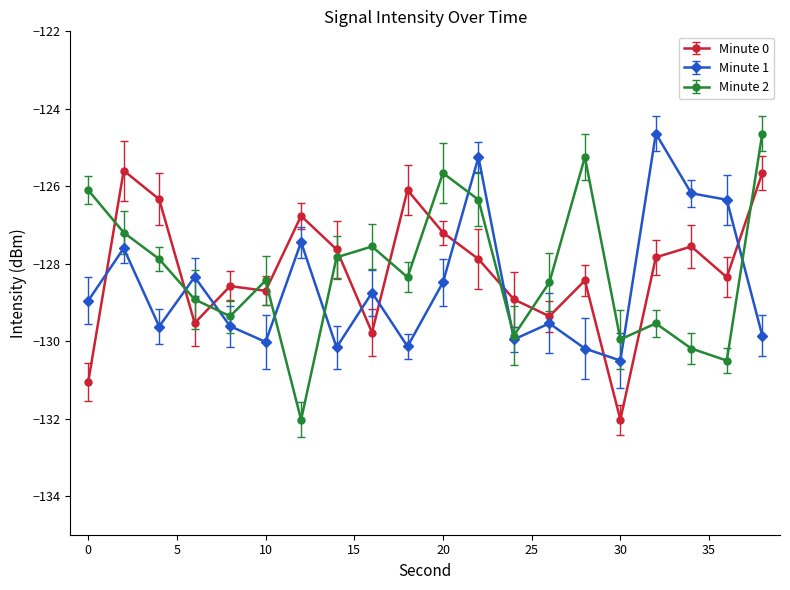

What is the maximum value for Minute 2?

-124.6